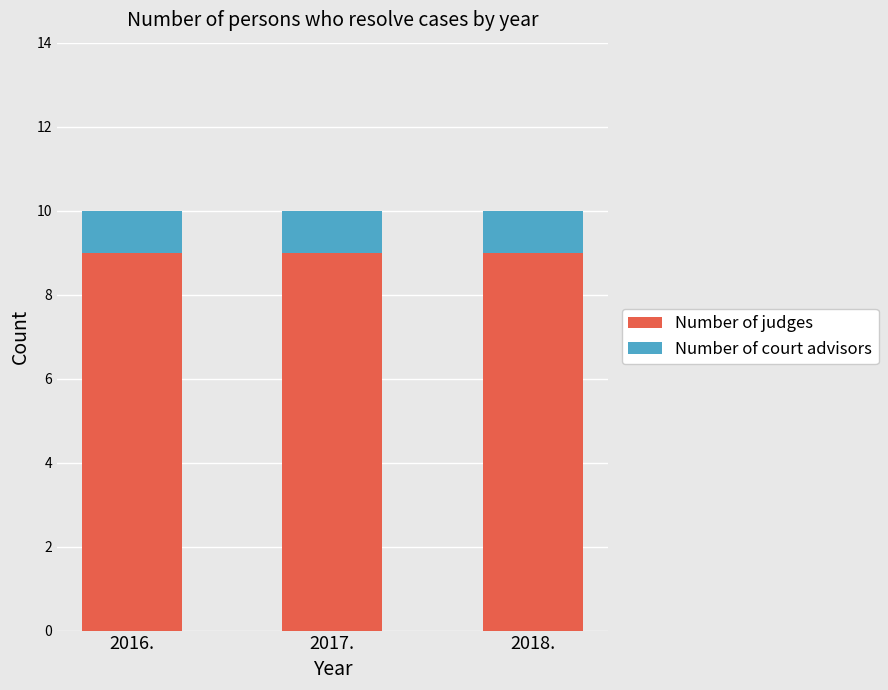

What are all the series names shown in the legend?

Number of judges, Number of court advisors